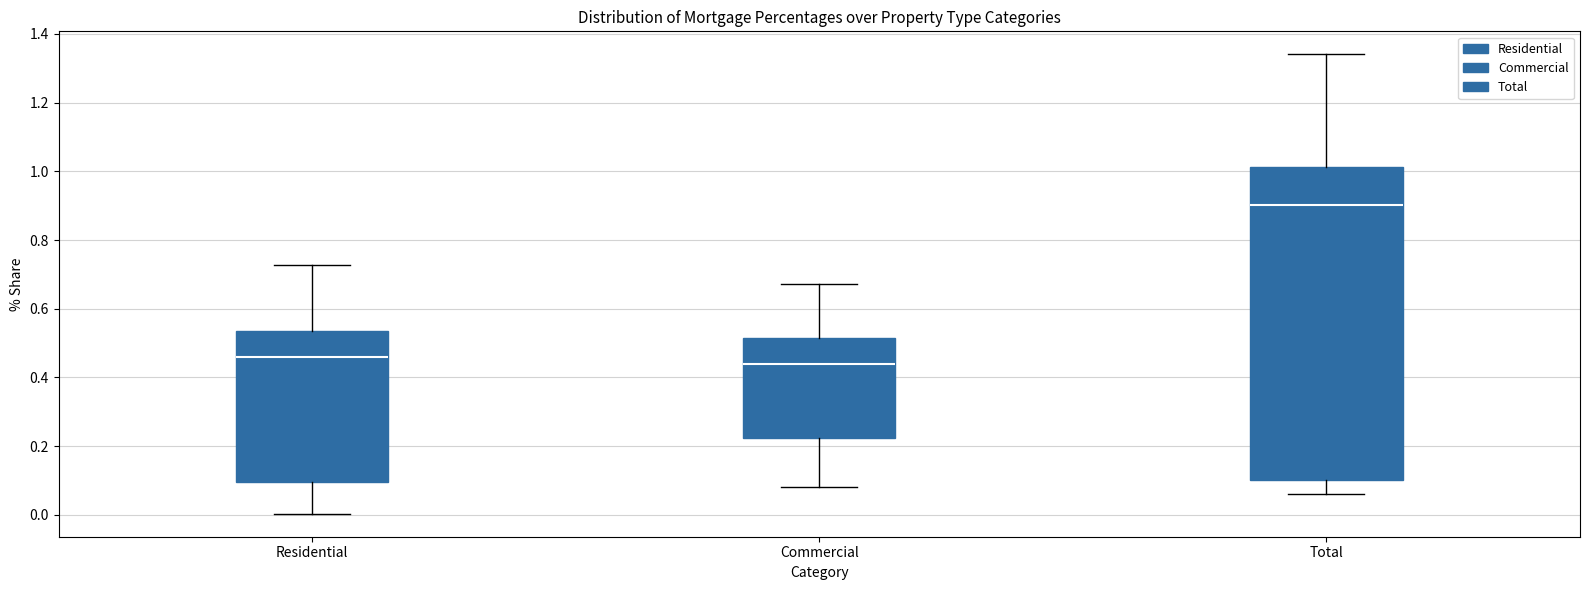

Reading left to right, read every box against the y-axis: the position of its median line, the range the box covers, and the ends of its whiskers. The values are not printed on the chart, so give them approximately, as read against the axis.

Residential: median 0.46, box 0.10 to 0.54, whiskers 0.00 to 0.72
Commercial: median 0.44, box 0.22 to 0.52, whiskers 0.08 to 0.68
Total: median 0.90, box 0.10 to 1.02, whiskers 0.06 to 1.34